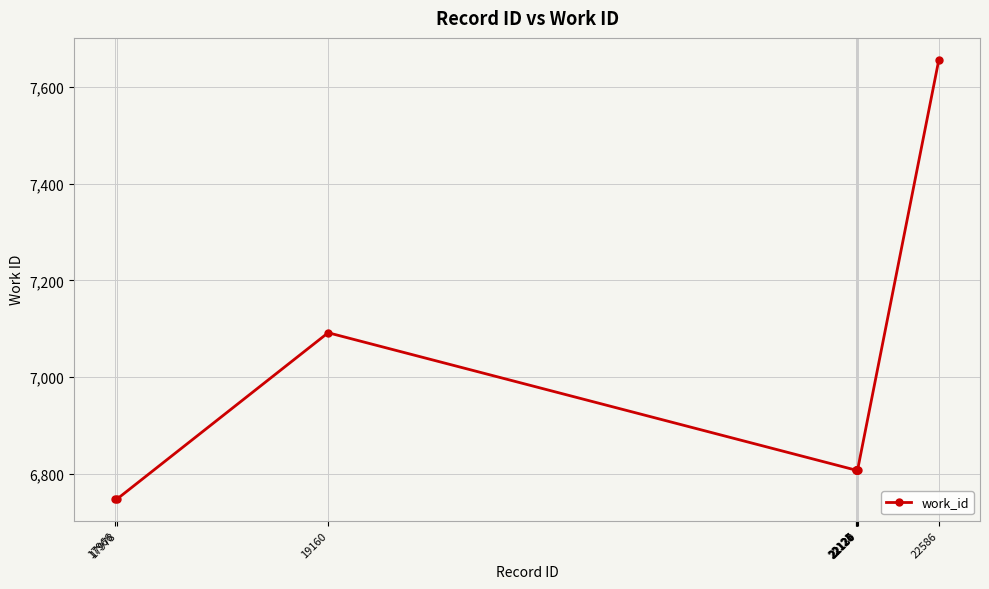

How many values are below 6808?

2